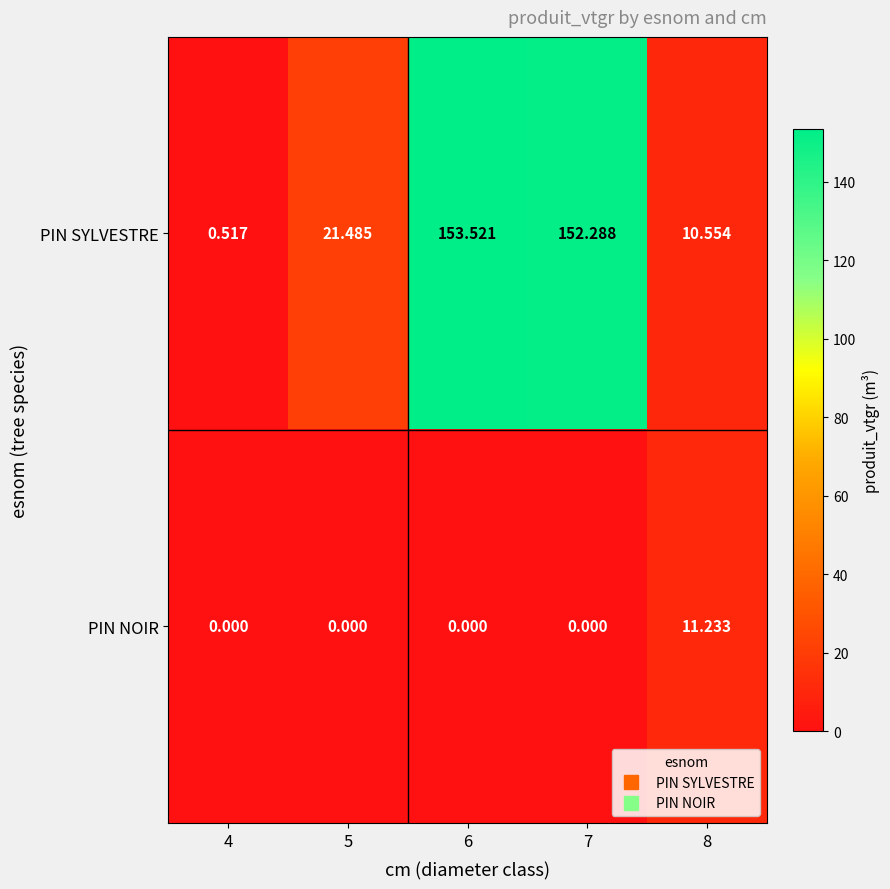

Which series has the largest total across all categories?

PIN SYLVESTRE